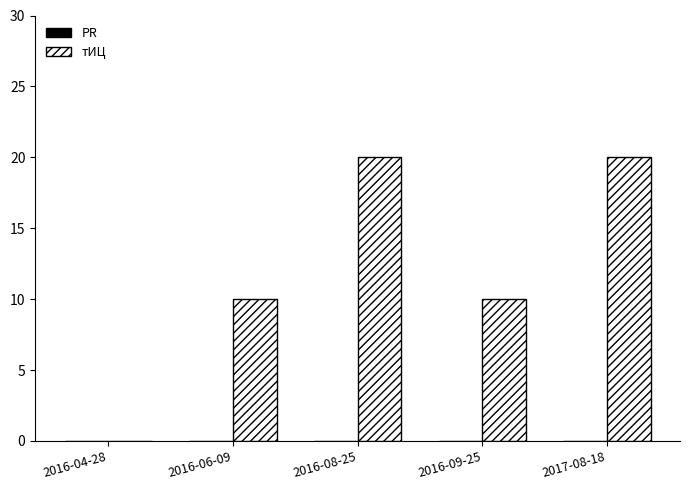

What is the change in value from 2016-09-25 to 2017-08-18?

+10